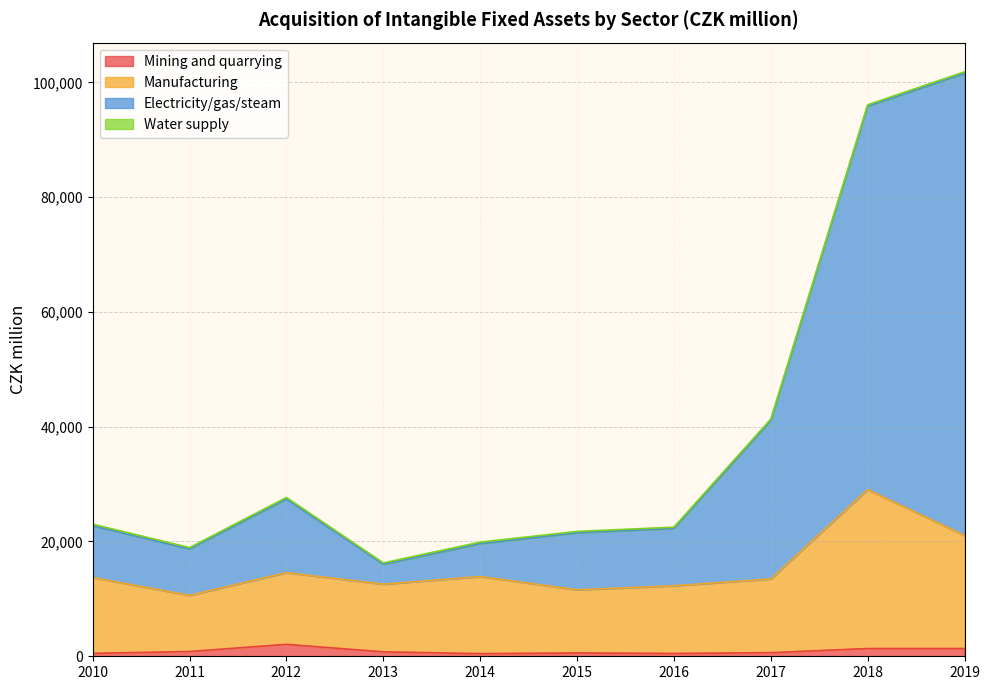

Which series has the largest total across all categories?

Electricity/gas/steam